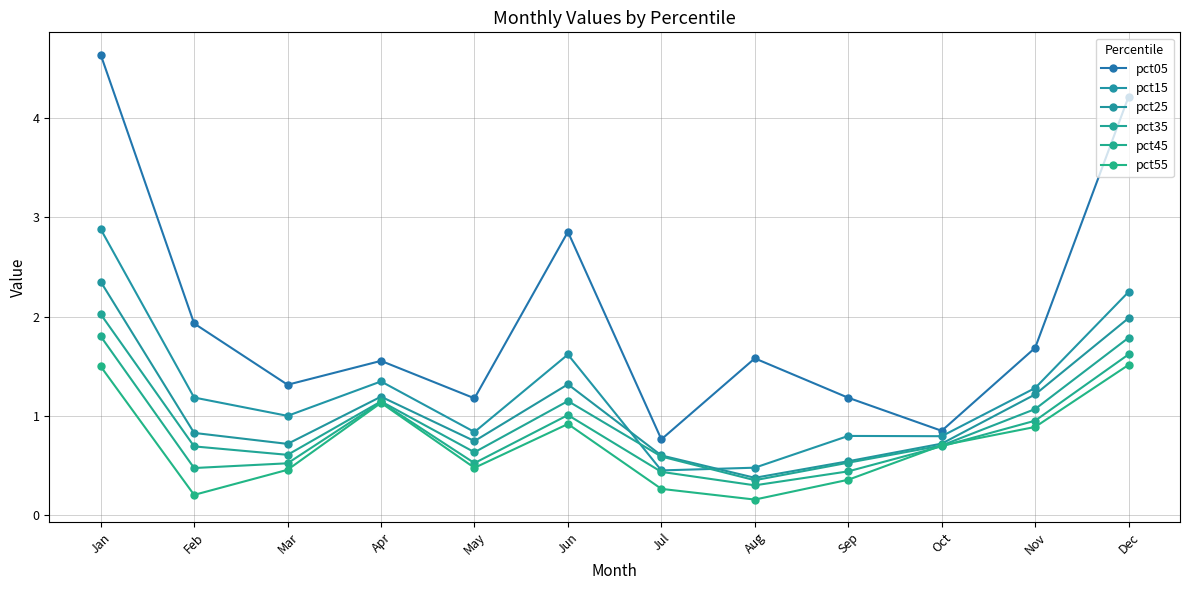

How many data points does each series have?

12